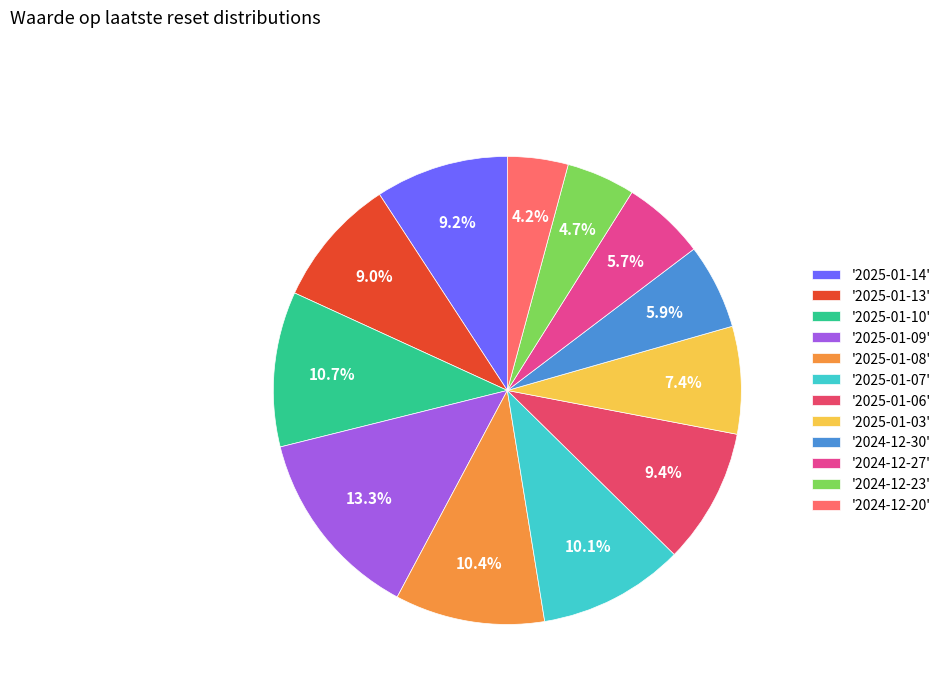

Combined, what portion of the pie is '2025-01-07' and '2025-01-10'?

20.8%